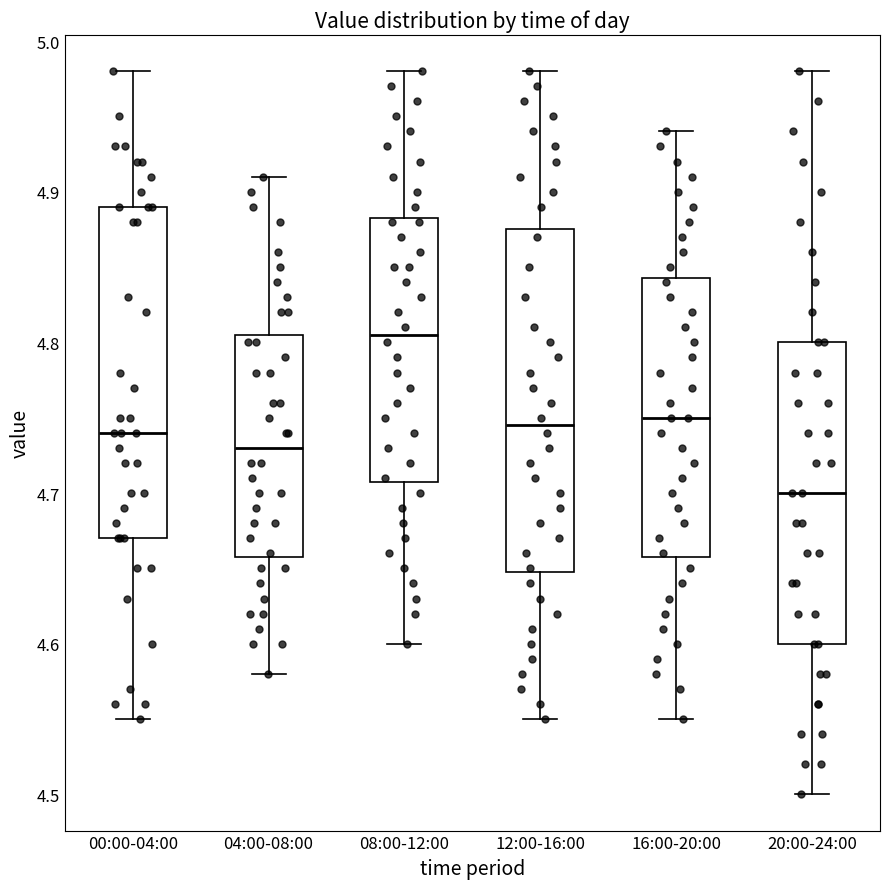

Where is the lower edge of the box for 20:00-24:00 on the y-axis? The values are not printed on the chart, so give them approximately, as read against the axis.

4.60